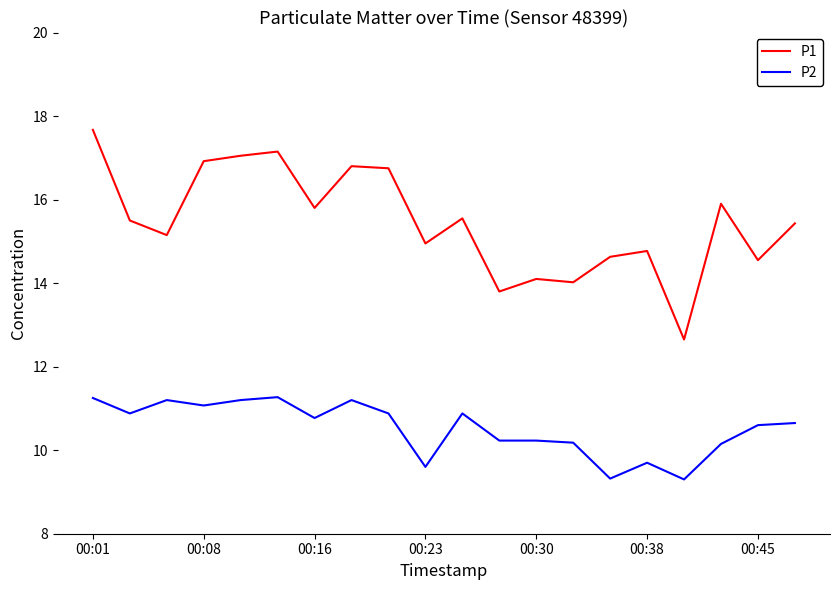

What is the lowest value of the P1 series?

12.7